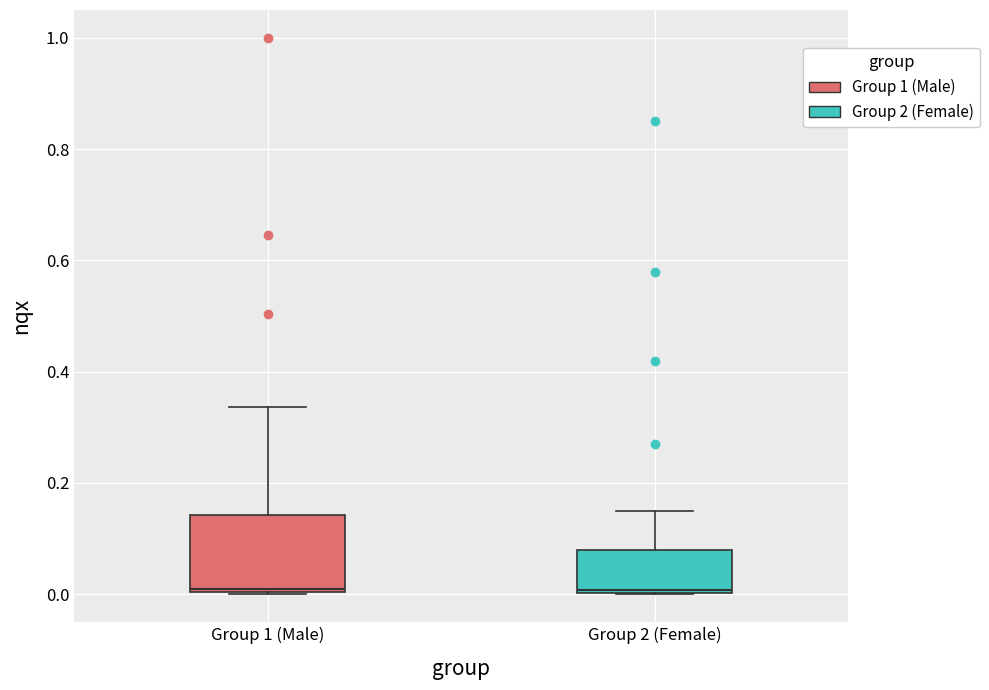

Reading left to right, read every box against the y-axis: the position of its median line, the range the box covers, and the ends of its whiskers. The values are not printed on the chart, so give them approximately, as read against the axis.

Group 1 (Male): median 0.00 (just above the box's lower edge), box 0.00 to 0.14, whiskers 0.00 to 0.34
Group 2 (Female): median 0.00 (just above the box's lower edge), box 0.00 to 0.08, whiskers 0.00 to 0.16